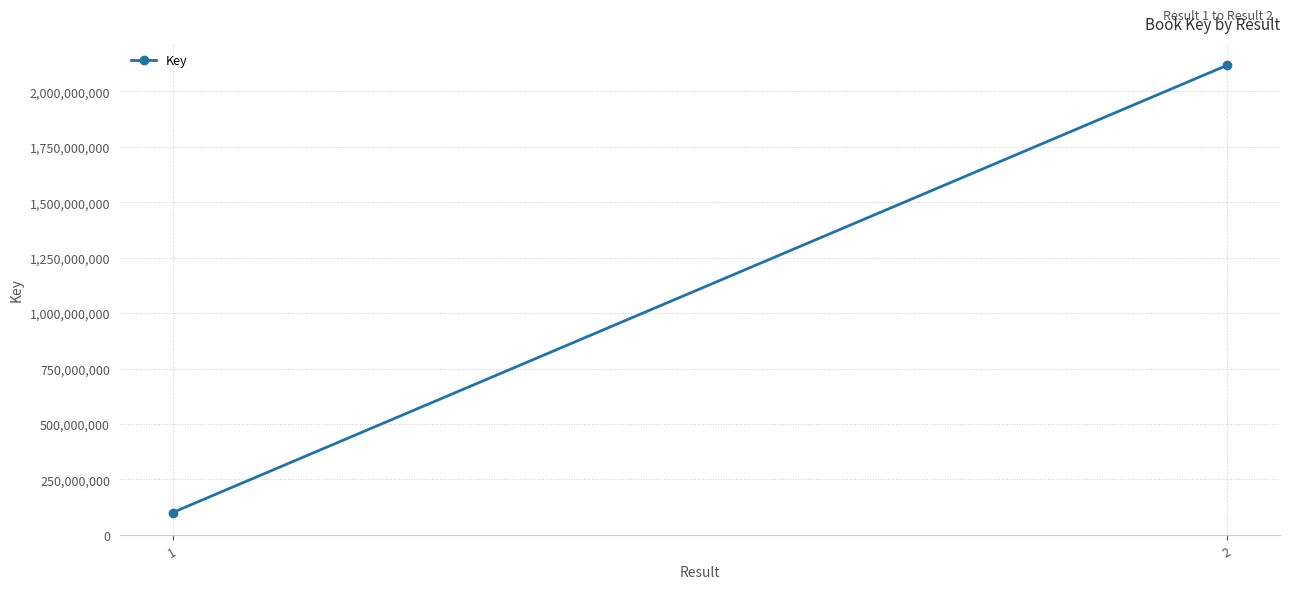

What is the value of the 2nd point from the left?

2117345434